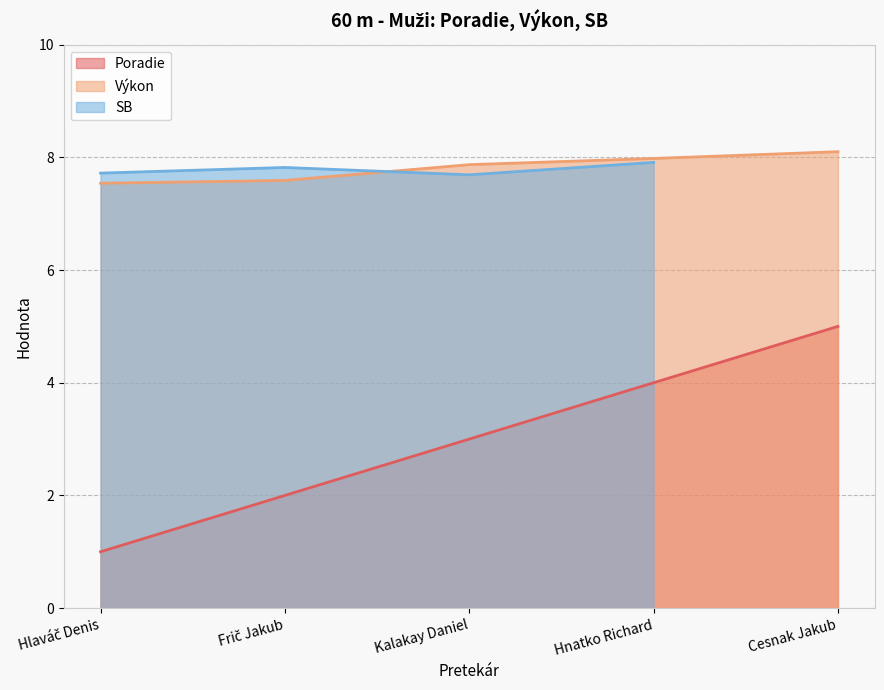

True or false: Poradie has a value of 4.8 at Kalakay Daniel.

False